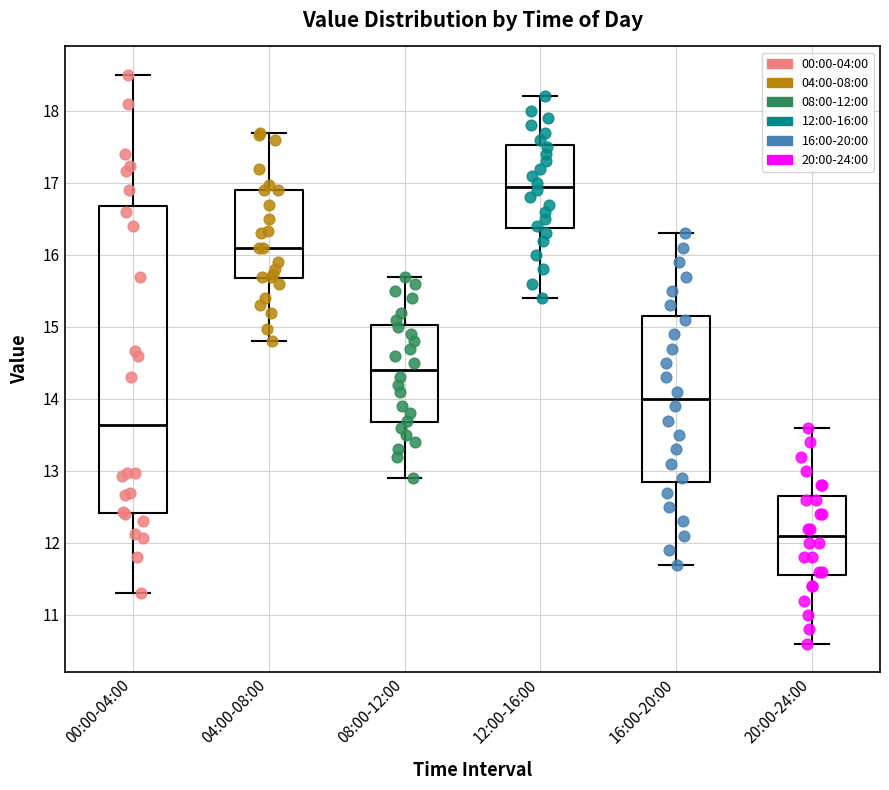

Where does the lower whisker of the box for 12:00-16:00 end on the y-axis? The values are not printed on the chart, so give them approximately, as read against the axis.

15.4